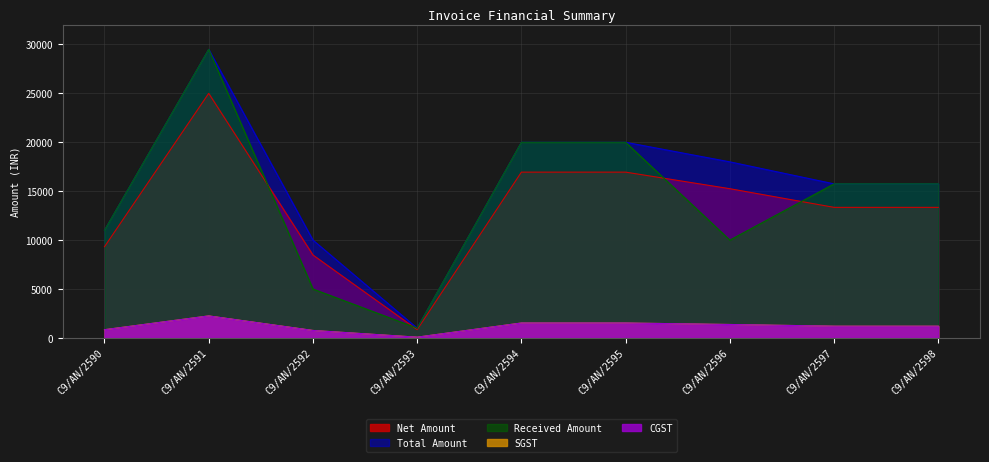

What is the total value across all series at C9/AN/2594?

60000.0